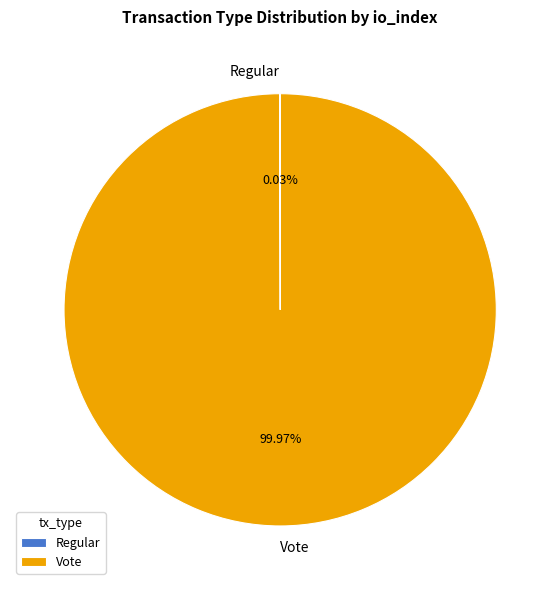

Does any single category account for the majority?

Yes